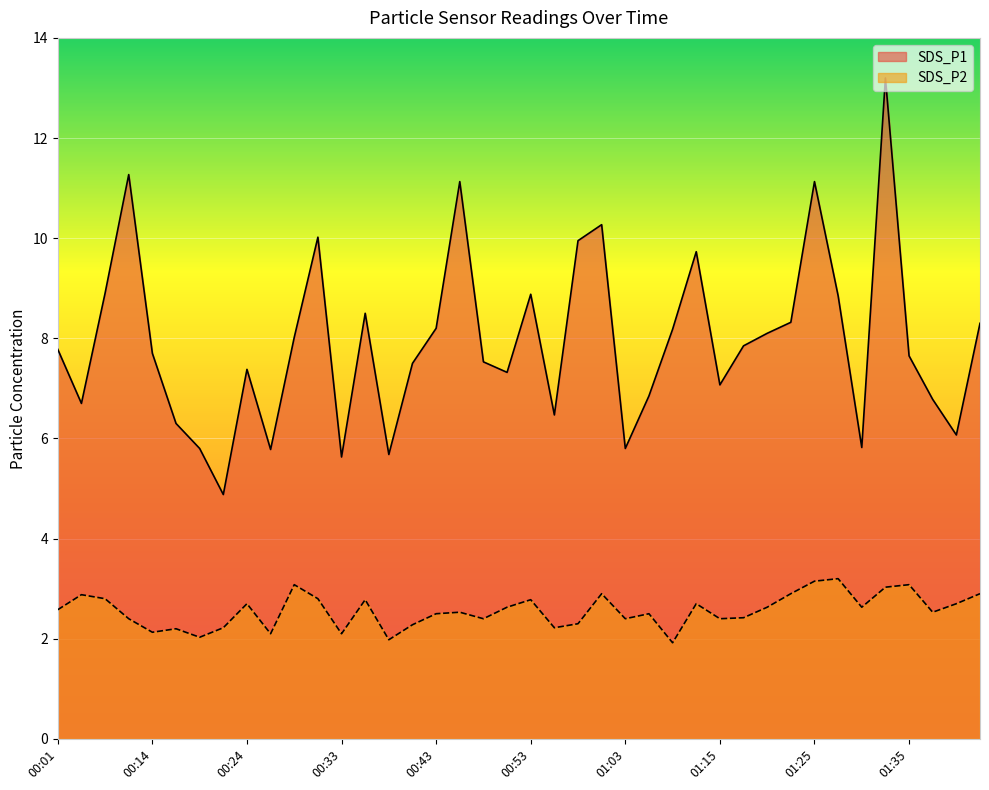

What is the sum of all SDS_P1 values?

317.3